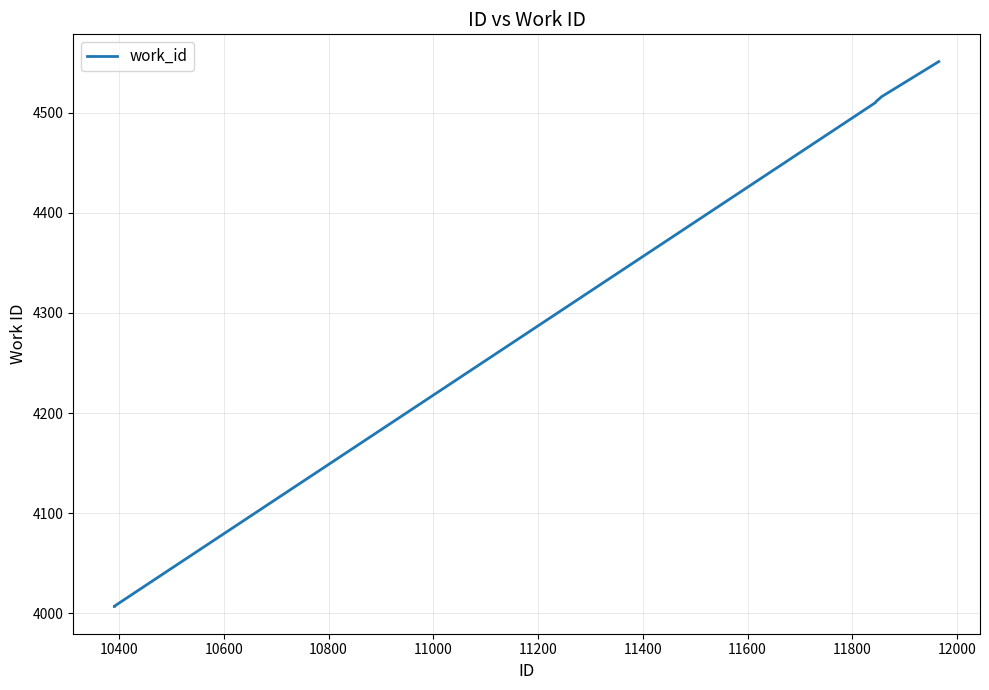

What is the greatest value displayed?

4551